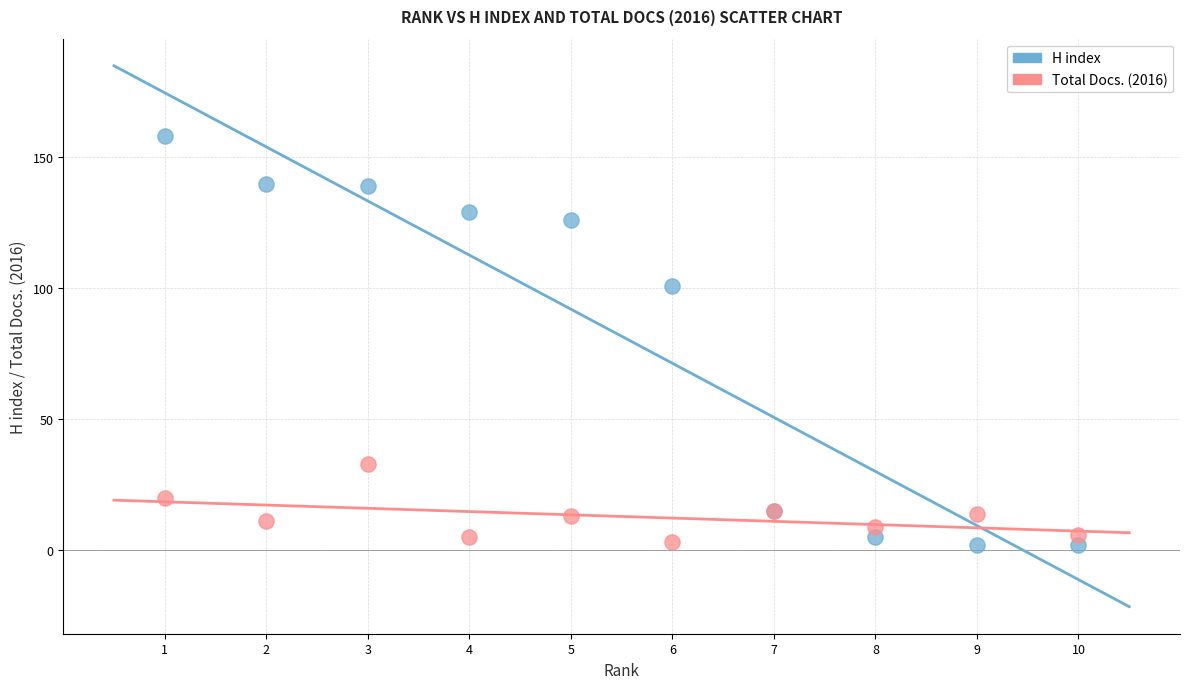

In the H index series, what Y value is closest to 80?

101